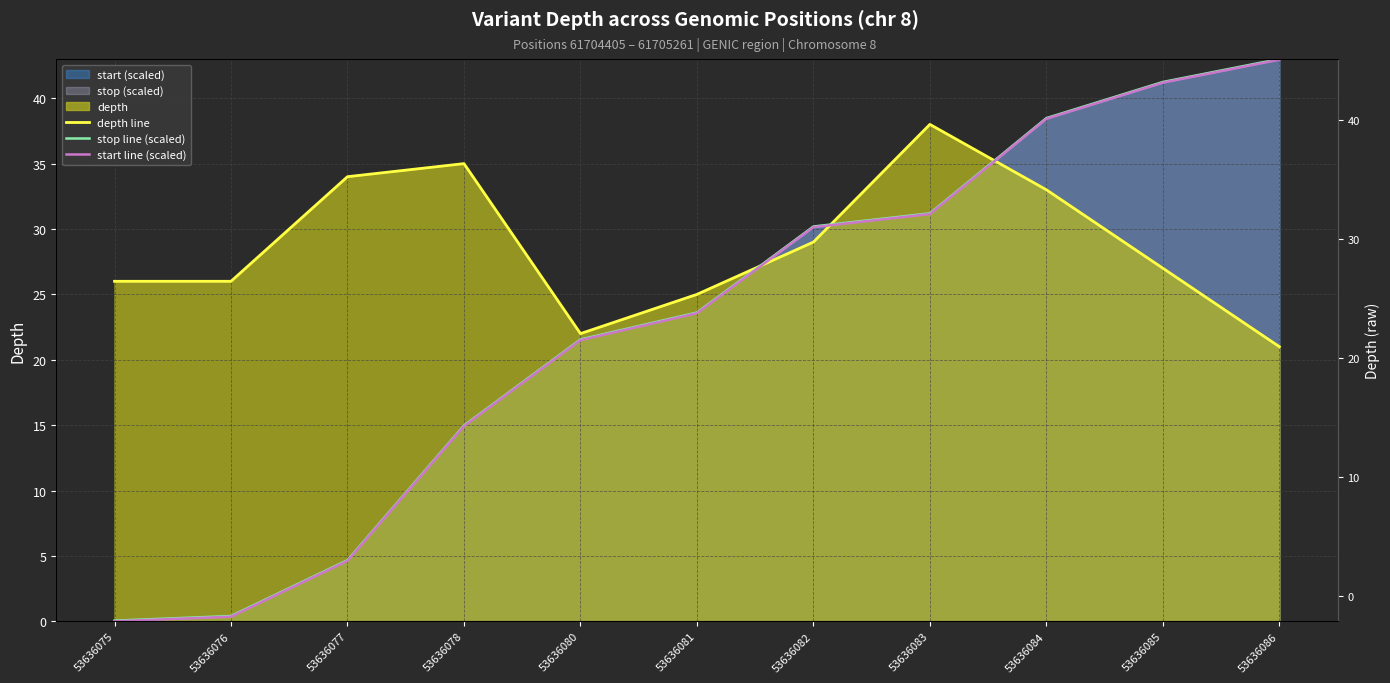

What is the average value of the stop line (scaled) series?

22.7